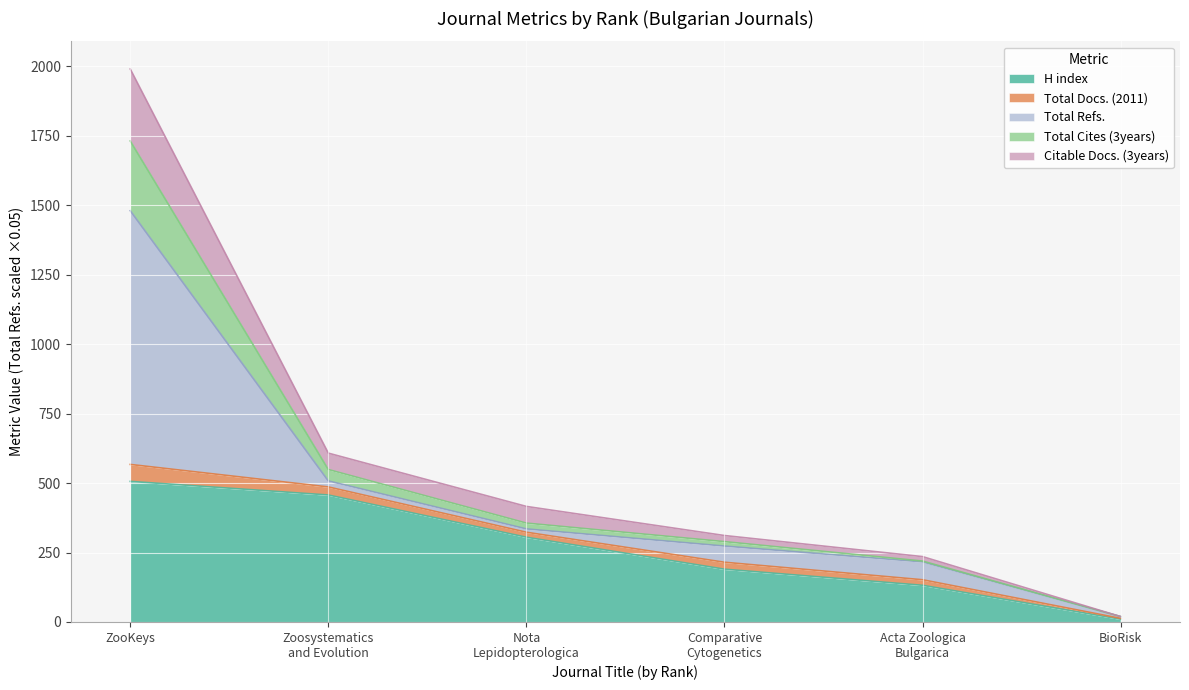

Which category has the lowest value in the H index series?

BioRisk